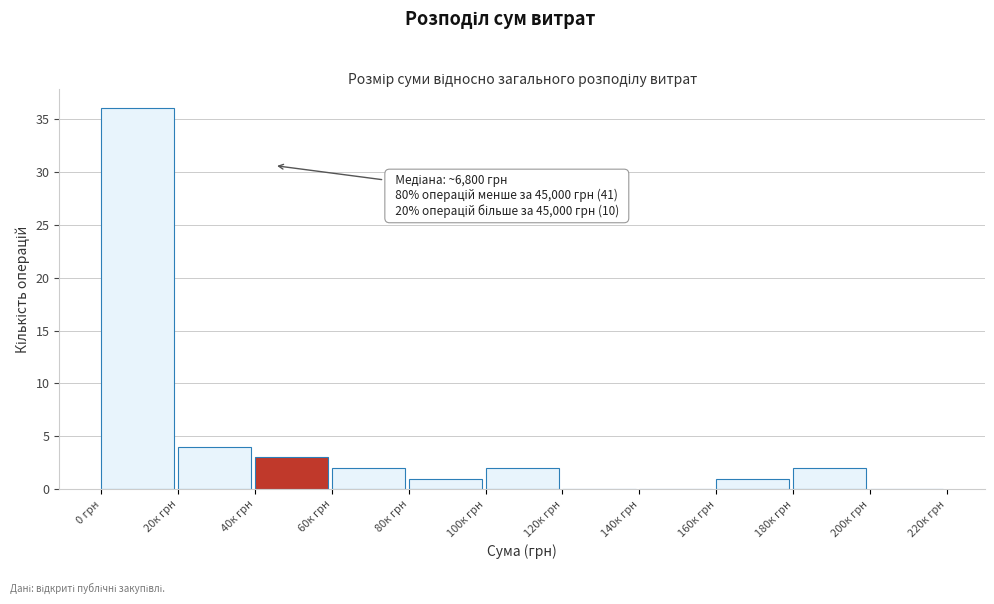

Reading left to right, extract all data points from this chart.

0 грн=36	20к грн=4	40к грн=3	60к грн=2	80к грн=1	100к грн=2	120к грн=0	140к грн=0	160к грн=1	180к грн=2	200к грн=0